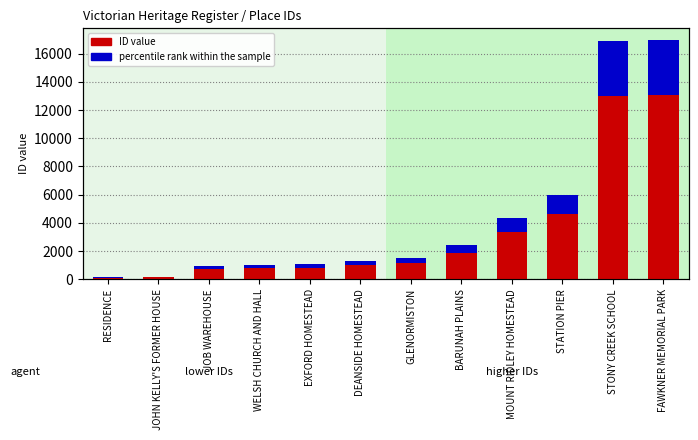

At which category is the sum across all series the highest?

FAWKNER MEMORIAL PARK